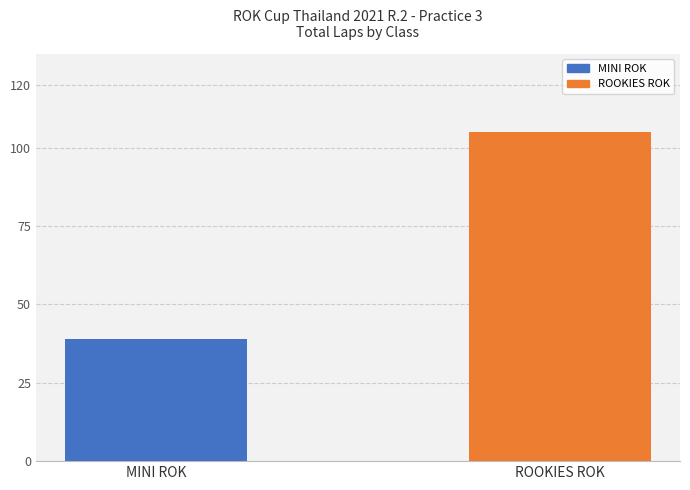

Does the chart contain any negative values?

No